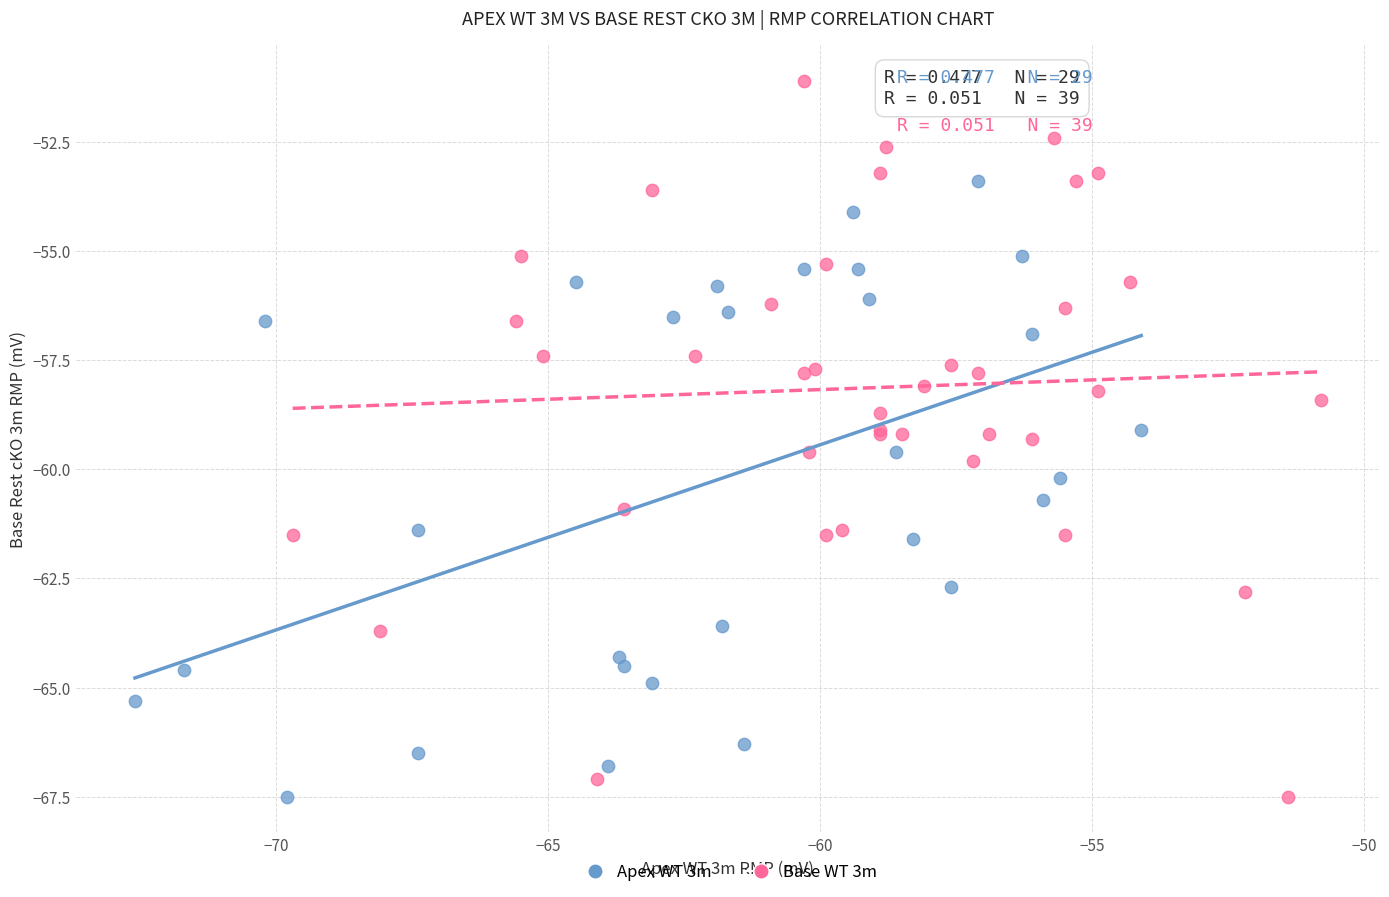

Which series reaches the maximum Y coordinate?

Base WT 3m